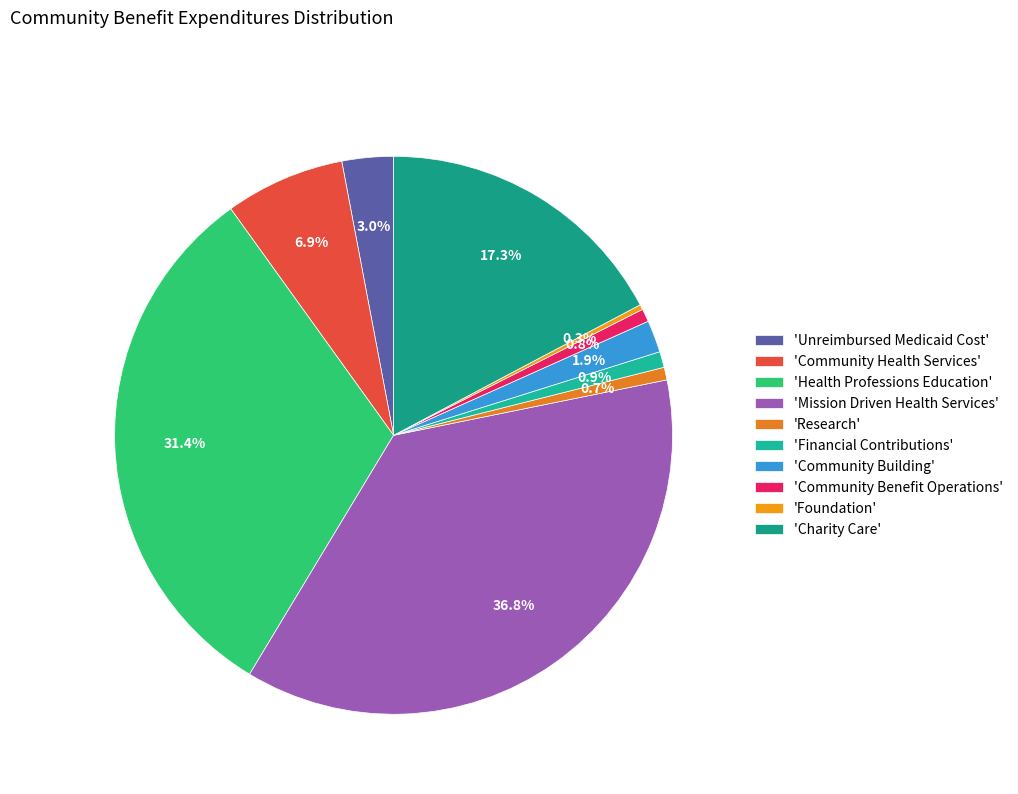

Rank the categories by value from lowest to highest.

Foundation, Research, Community Benefit Operations, Financial Contributions, Community Building, Unreimbursed Medicaid Cost, Community Health Services, Charity Care, Health Professions Education, Mission Driven Health Services